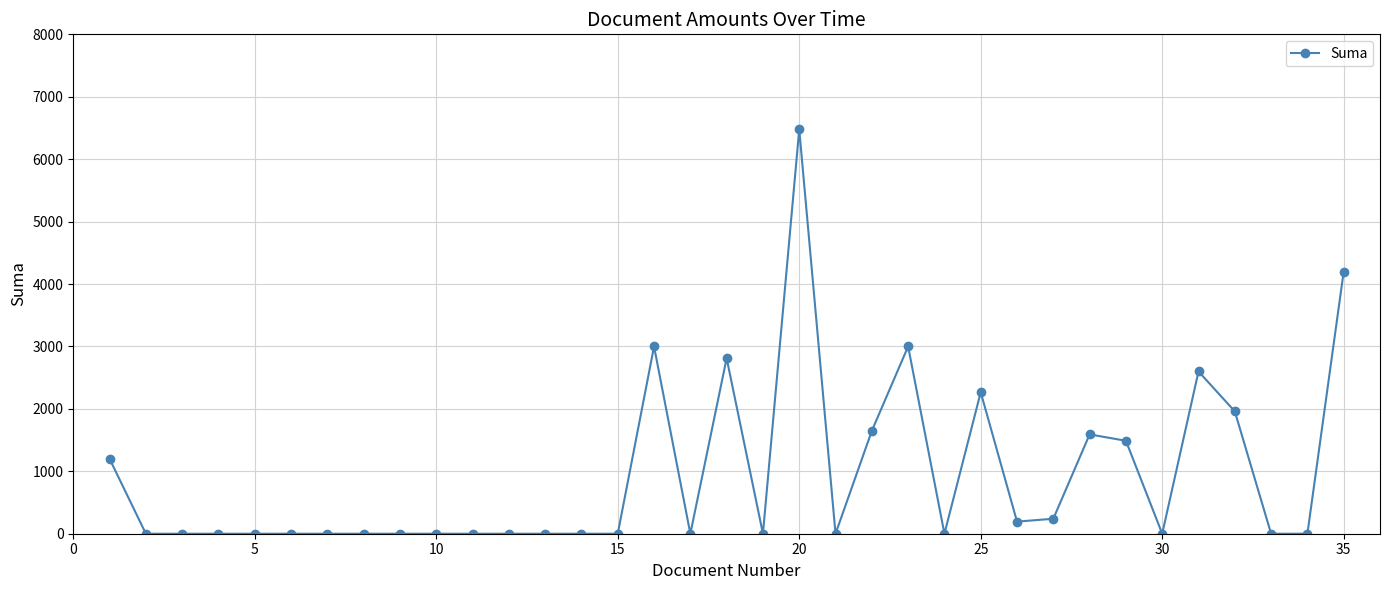

True or false: there are more than 0 points higher than both neighbors.

True